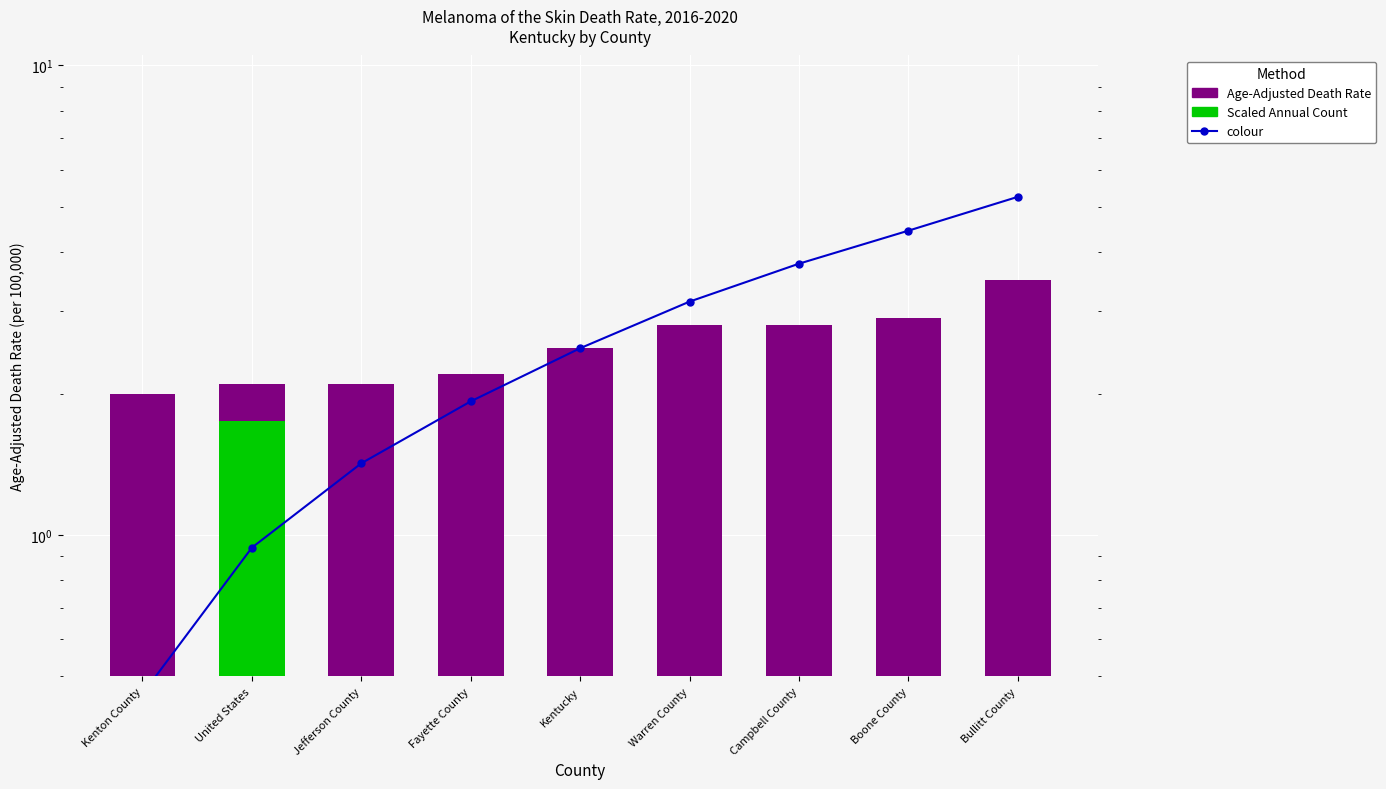

Reading left to right, what are all the values shown in this chart?

Age-Adjusted Death Rate: 2.0	2.1	2.1	2.2	2.5	2.8	2.8	2.9	3.5
Scaled Annual Count: 0.0	1.8	0.0	0.0	0.0	0.0	0.0	0.0	0.0
colour: 0.5	0.9	1.4	1.9	2.5	3.1	3.8	4.4	5.2